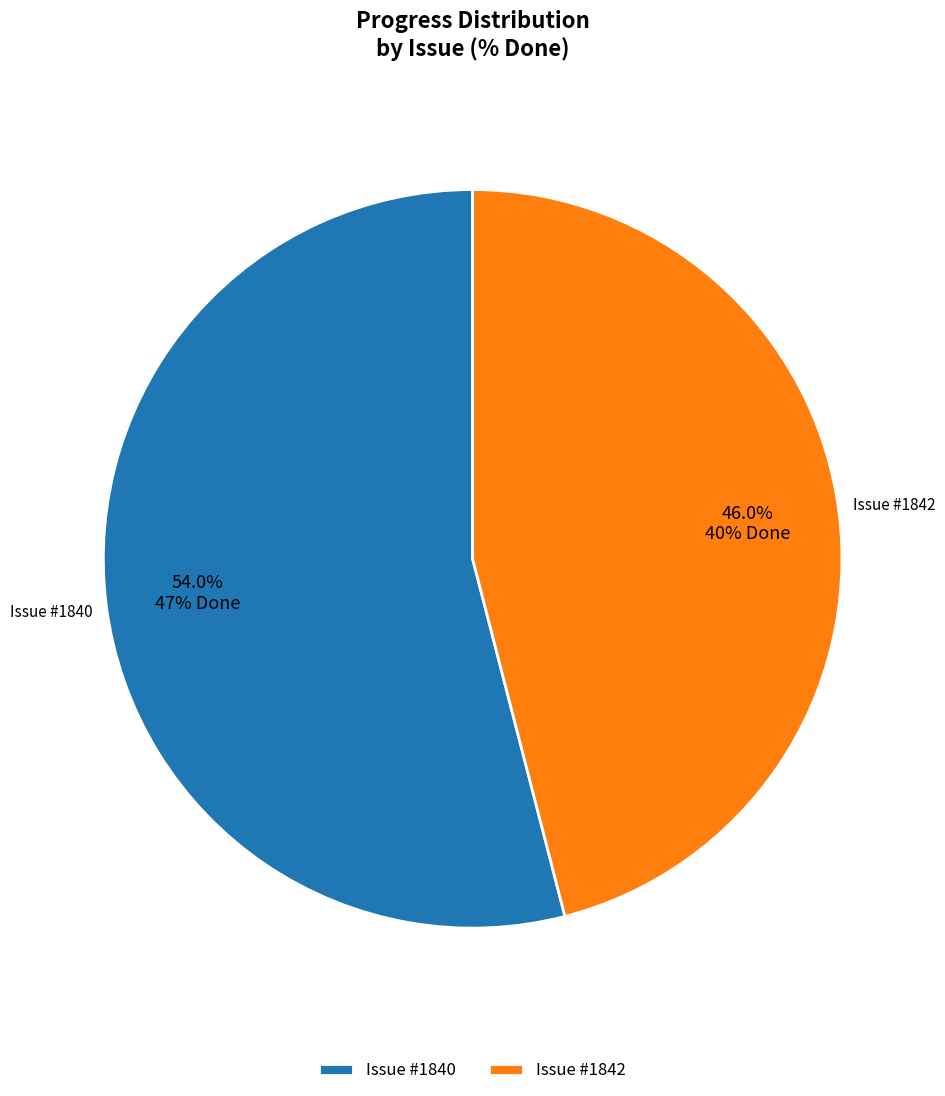

Which has a higher value, Issue #1840 or Issue #1842?

Issue #1840